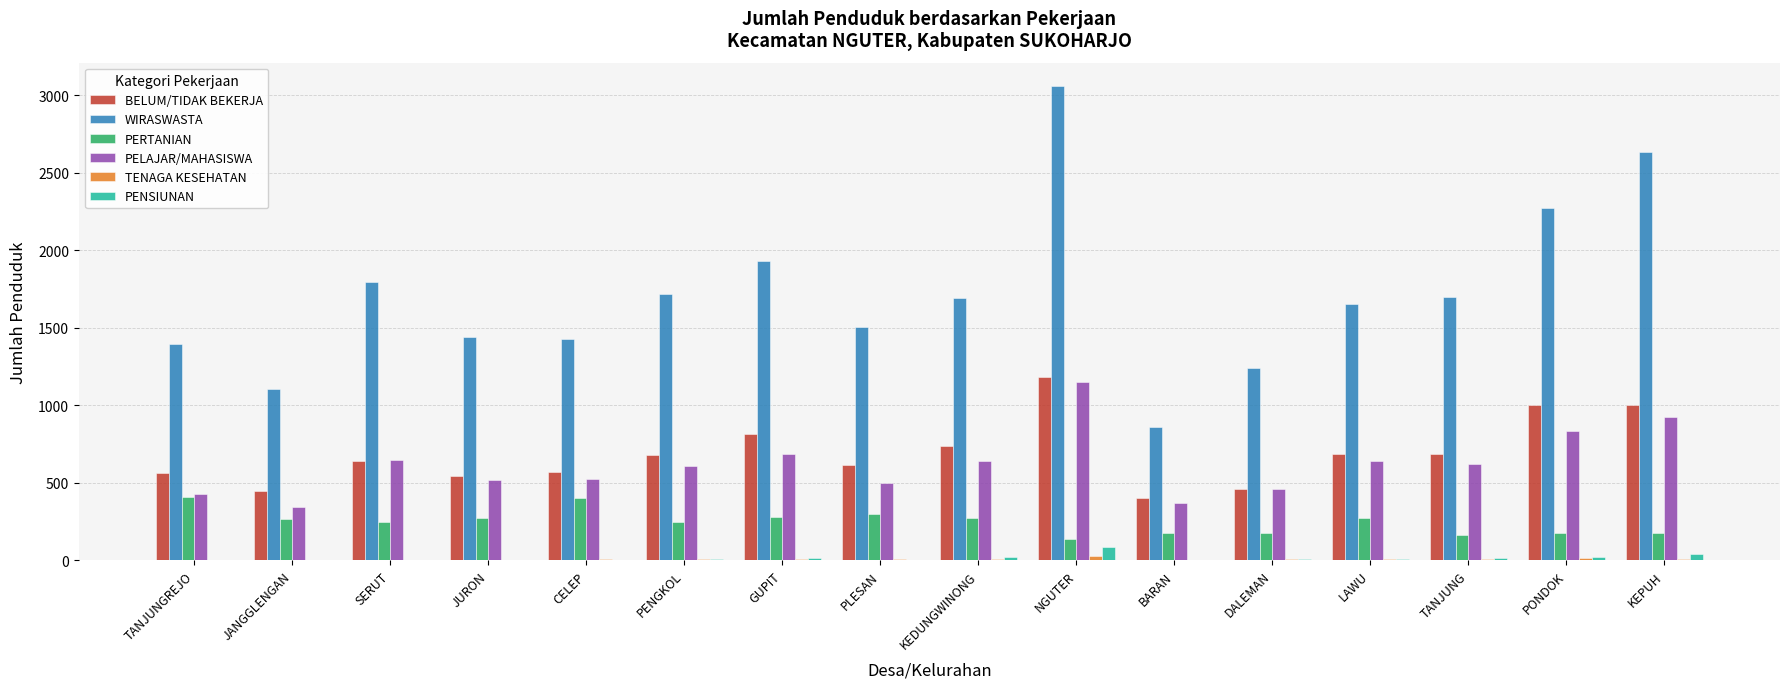

What is the sum of all PERTANIAN values?

3990